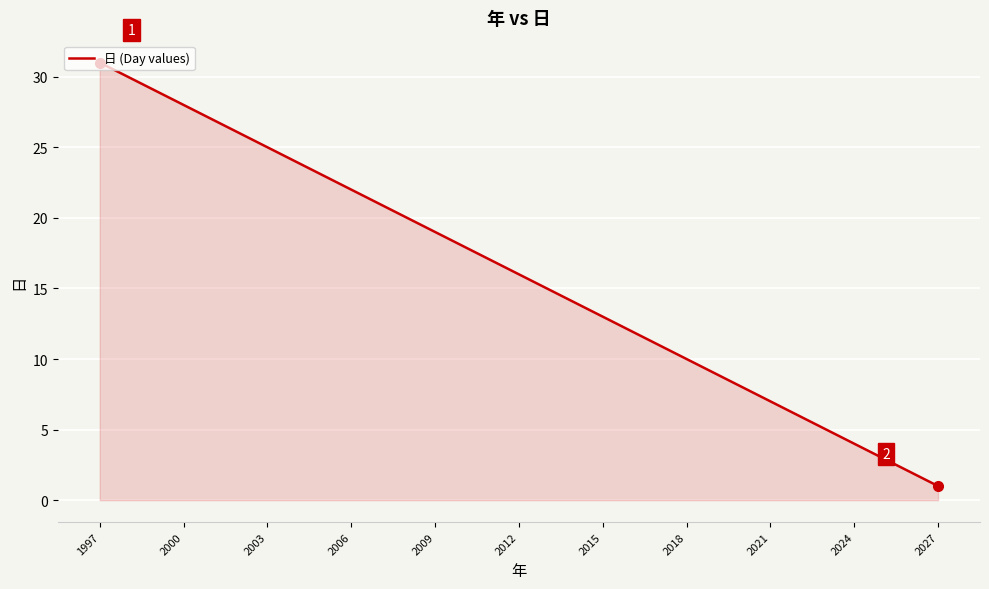

What is the difference between the maximum and minimum values?

30